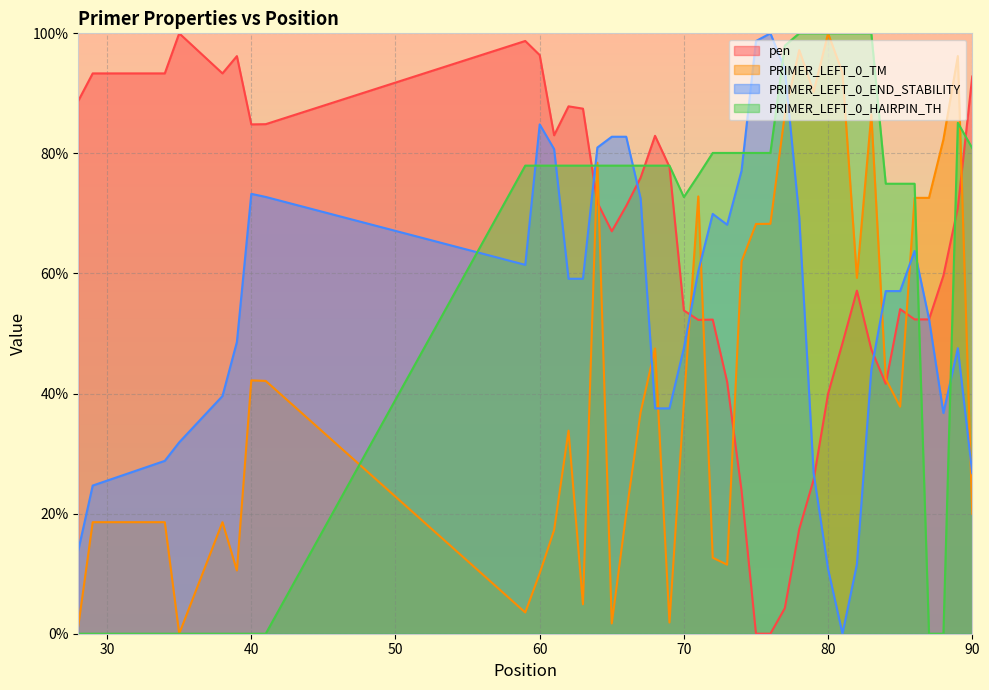

Where does the PRIMER_LEFT_0_END_STABILITY series first go above 59?

40